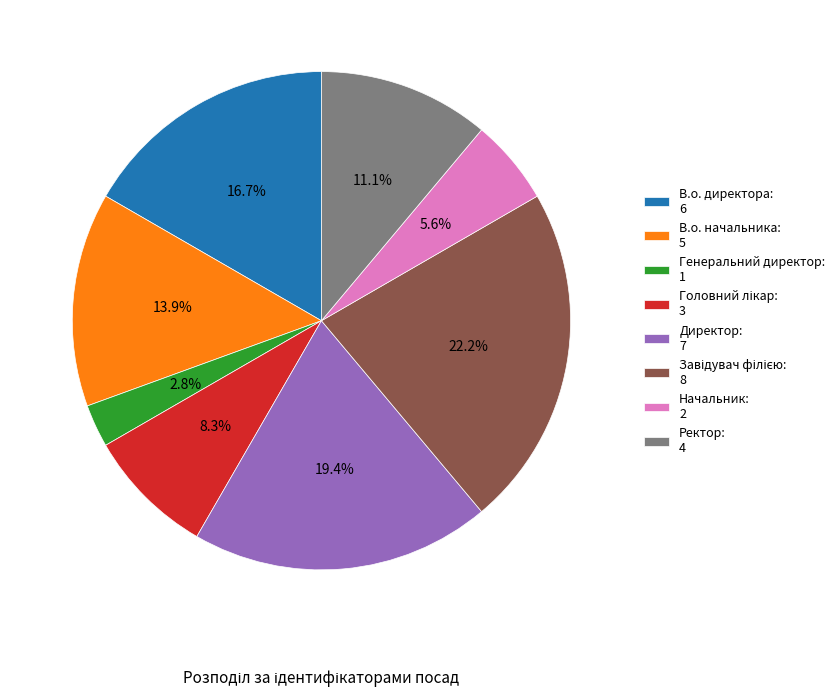

Combined, do Директор: 7 and Начальник: 2 account for over 50%?

No